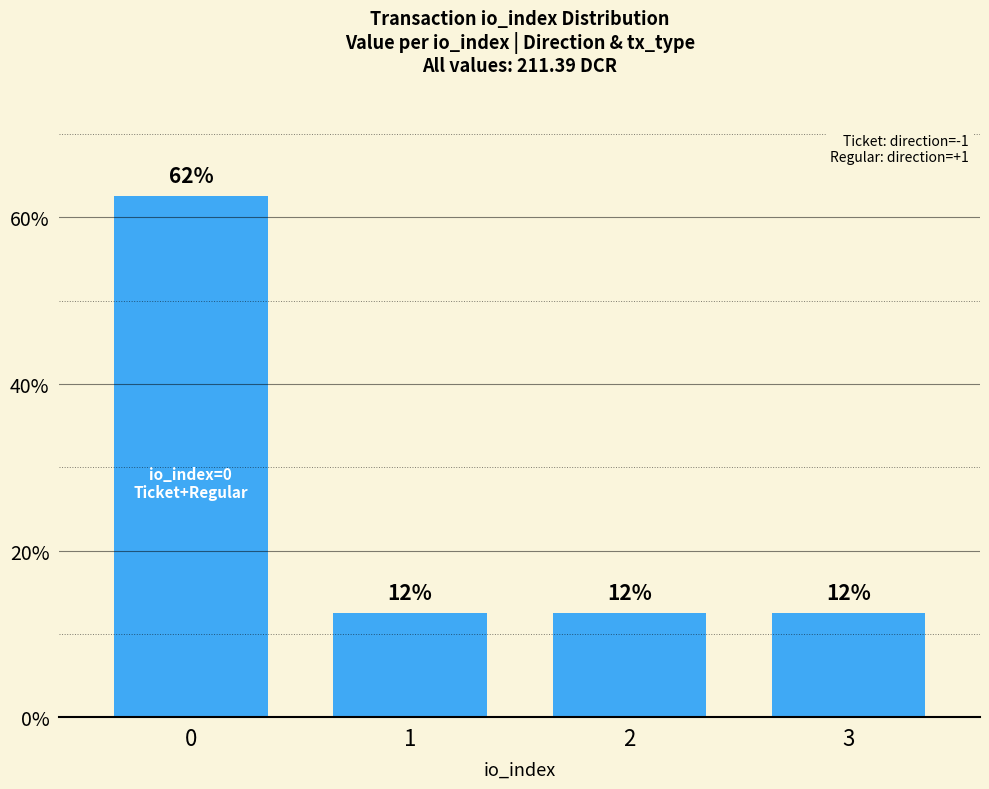

How many bars are there in total?

4